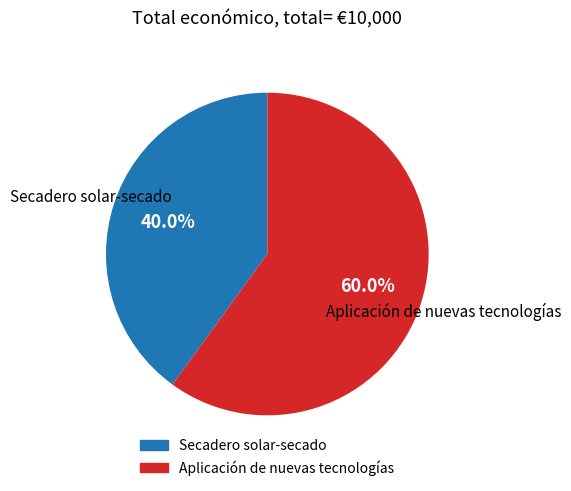

Is there any slice that represents more than half of the pie?

Yes